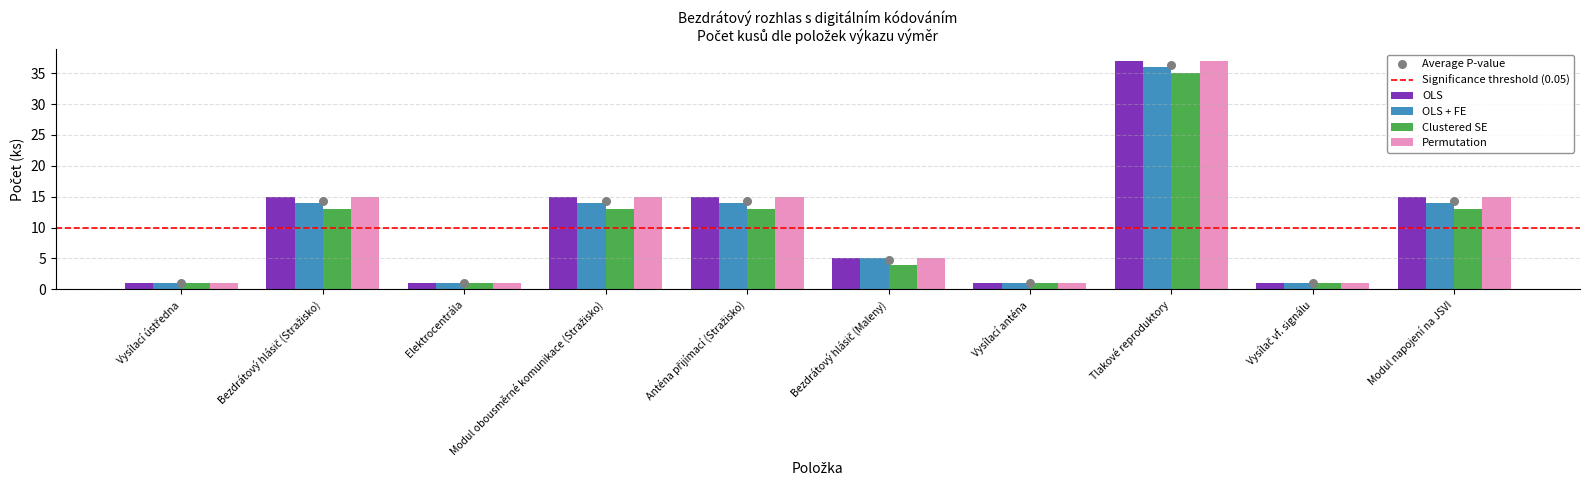

Which series contains the lowest Y value?

OLS